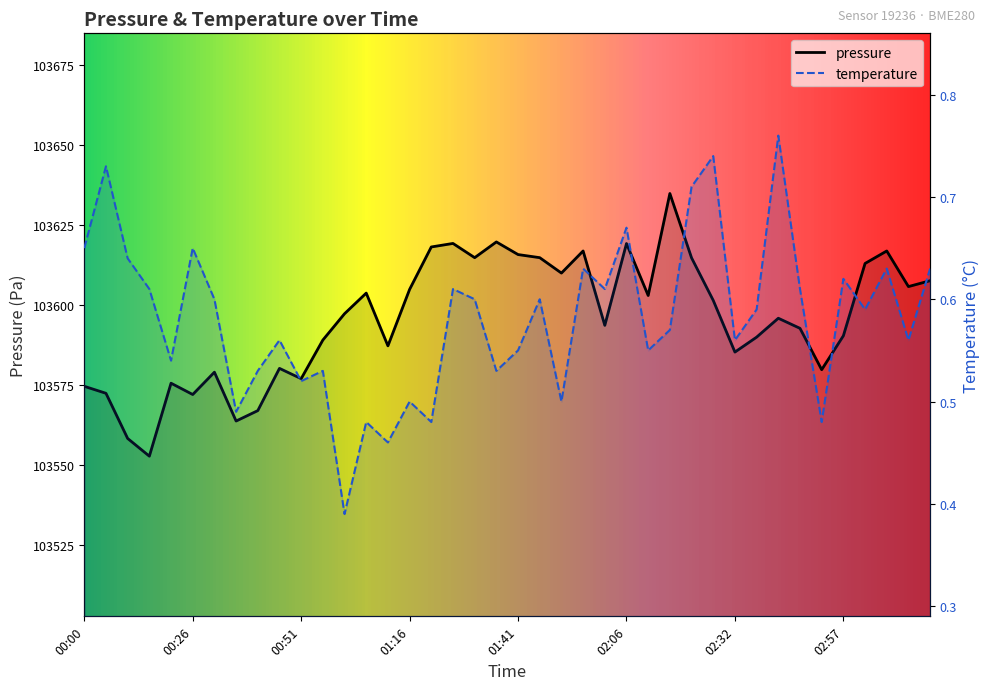

True or false: pressure and temperature intersect in this chart.

False